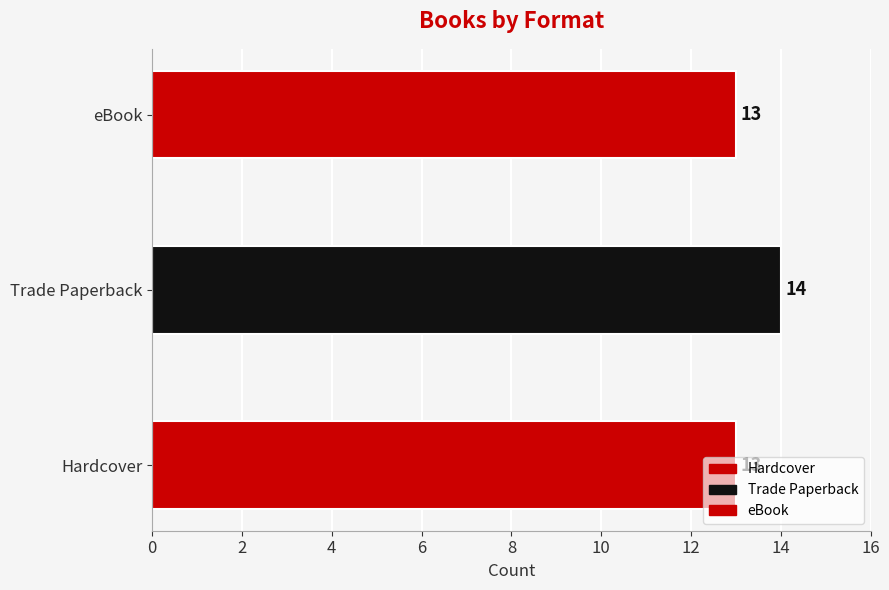

How many values are between 13 and 14?

3